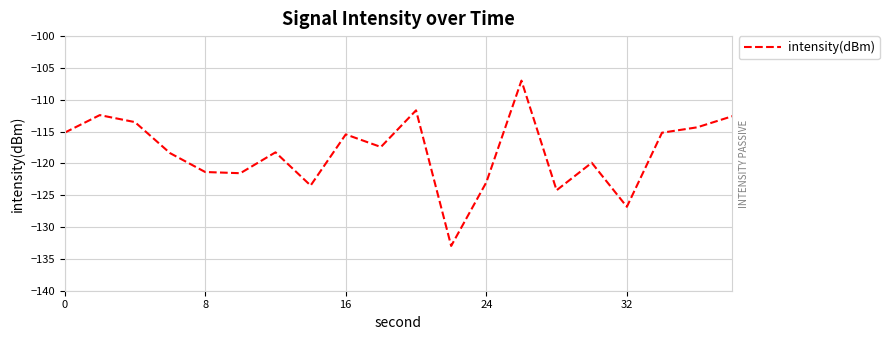

What is the difference between the maximum and minimum values?

26.0